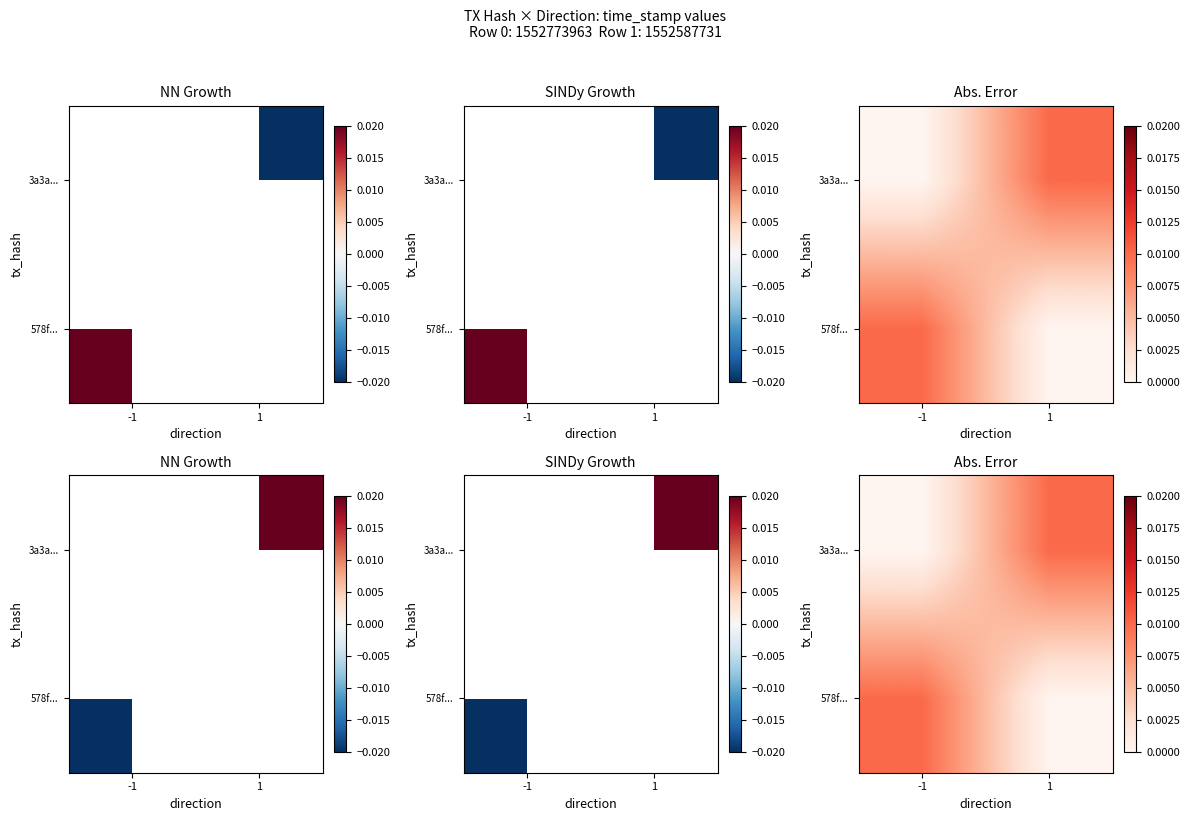

At which label is 578f... closest to 0?

1